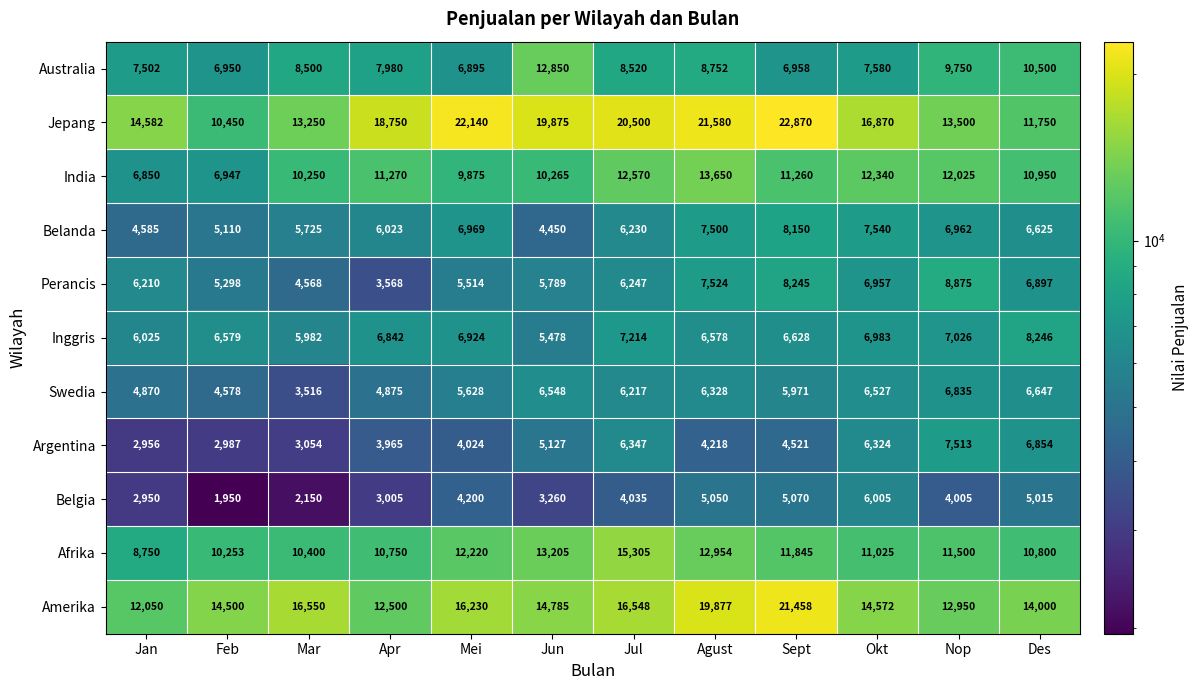

Which series has the largest total across all categories?

Jepang